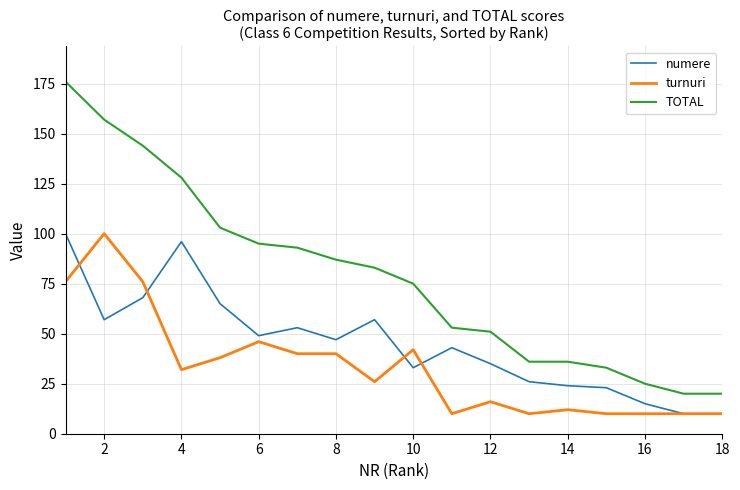

What is the minimum value shown in the chart?

10